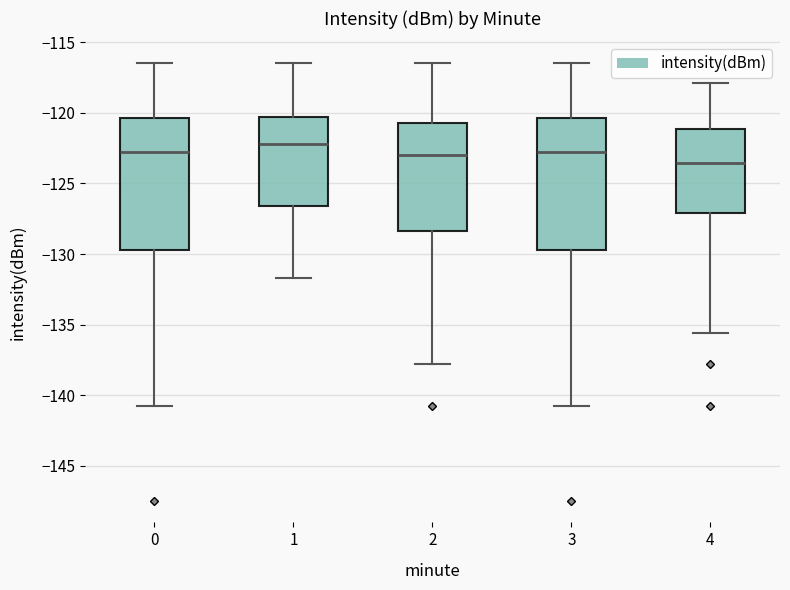

Reading left to right, read every box against the y-axis: the position of its median line, the range the box covers, and the ends of its whiskers. The values are not printed on the chart, so give them approximately, as read against the axis.

0: median -123.0, box -129.5 to -120.5, whiskers -140.5 to -116.5
1: median -122.0, box -126.5 to -120.5, whiskers -131.5 to -116.5
2: median -123.0, box -128.5 to -120.5, whiskers -138.0 to -116.5
3: median -123.0, box -129.5 to -120.5, whiskers -140.5 to -116.5
4: median -123.5, box -127.0 to -121.0, whiskers -135.5 to -118.0